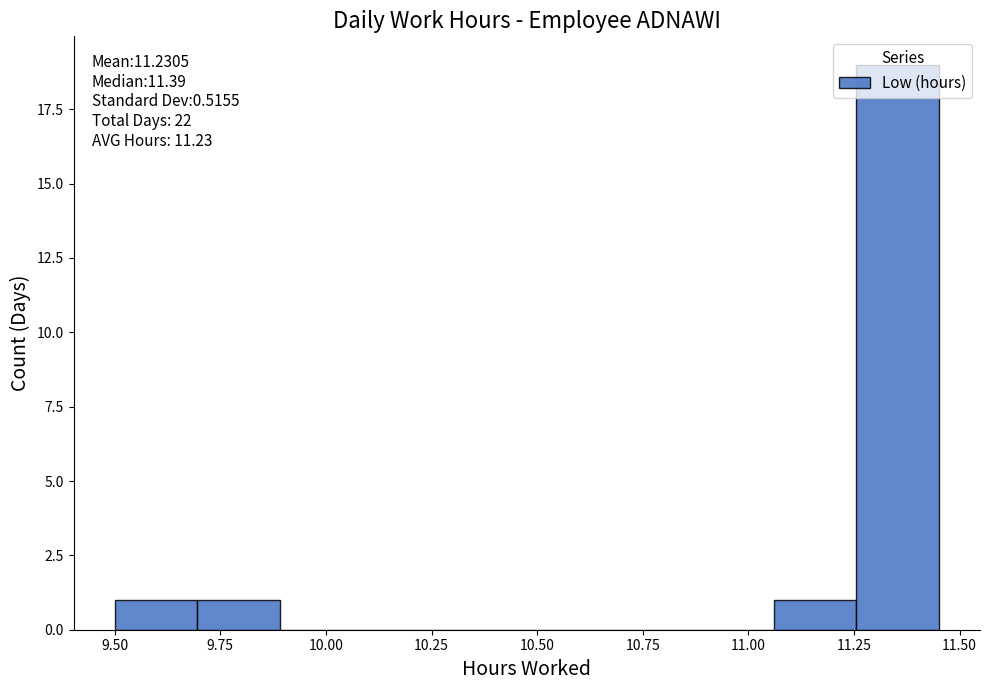

Read against the x-axis, roughly where is the centre of the tallest bar?

11.35